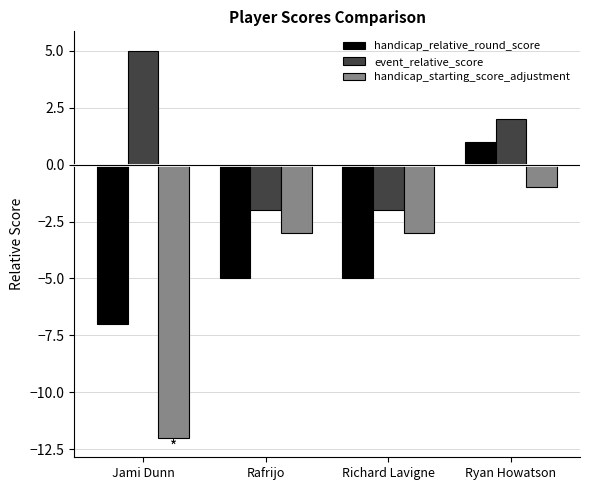

How many positive values does the event_relative_score series have?

2